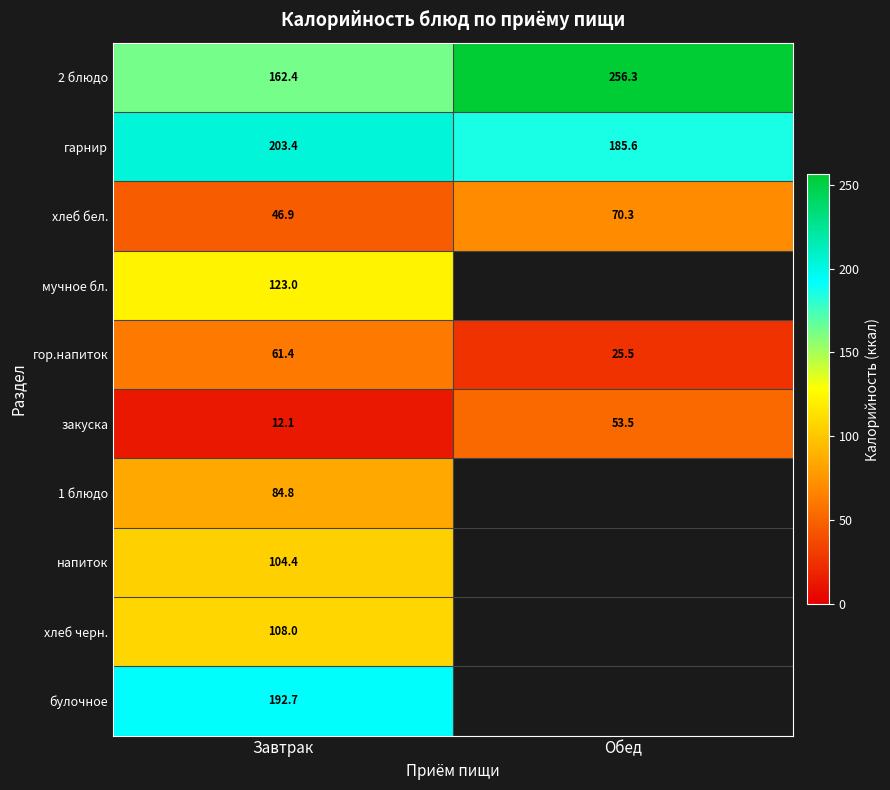

Is the value of булочное at Завтрак greater than the value of хлеб бел. at Завтрак?

Yes